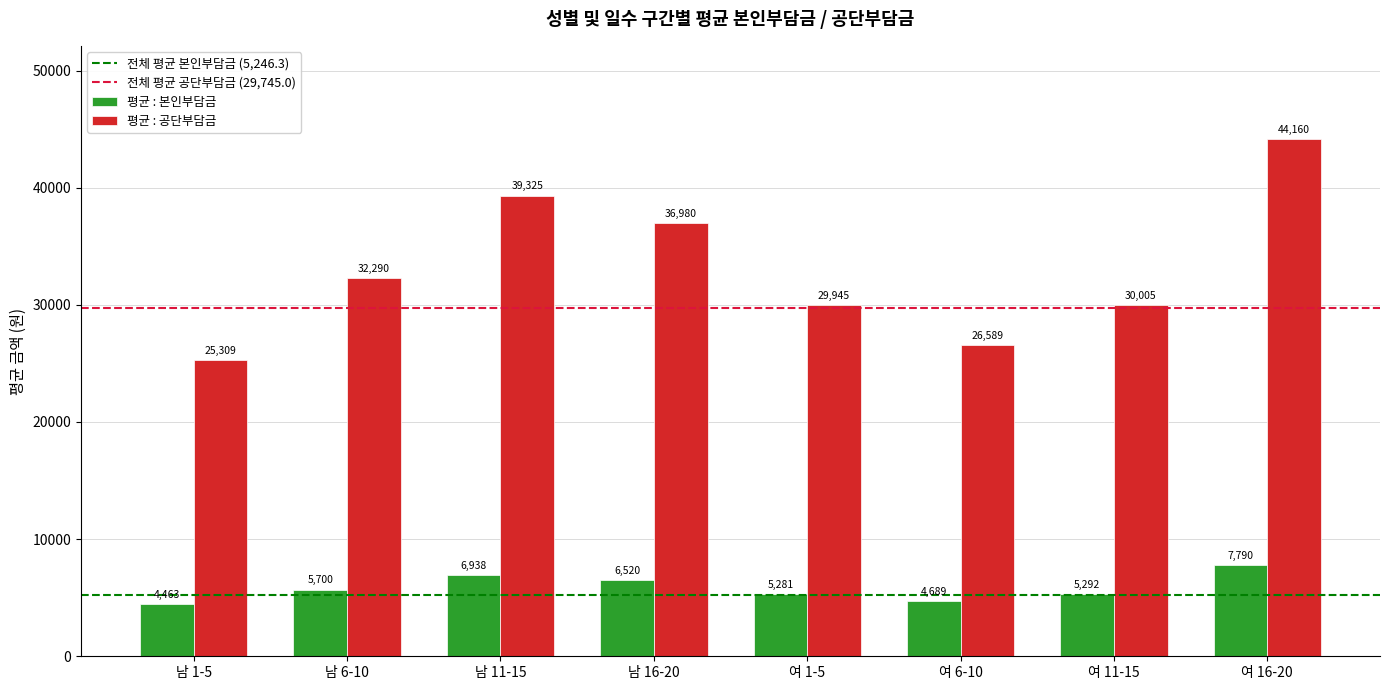

True or false: 평균 : 공단부담금 has a value of 57804.1 at 남 11-15.

False